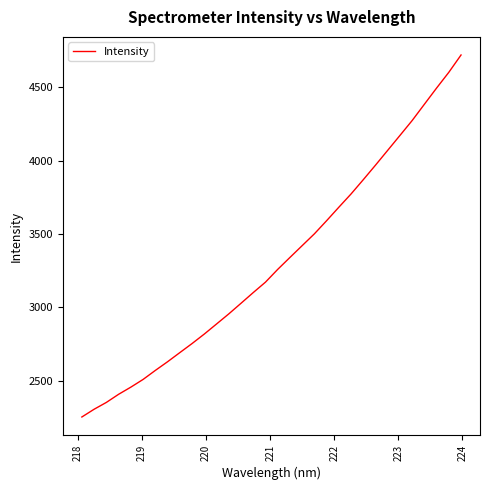

What is the minimum value shown in the chart?

2252.6